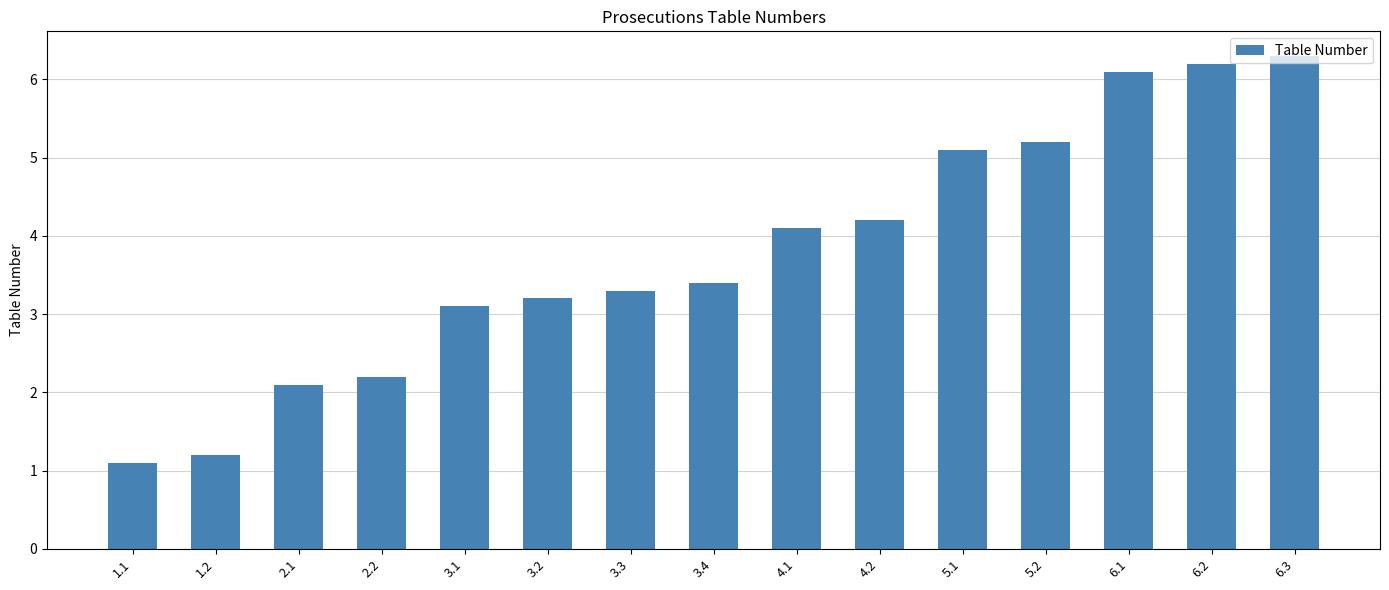

List the labels in order of value, smallest first.

1.1, 1.2, 2.1, 2.2, 3.1, 3.2, 3.3, 3.4, 4.1, 4.2, 5.1, 5.2, 6.1, 6.2, 6.3